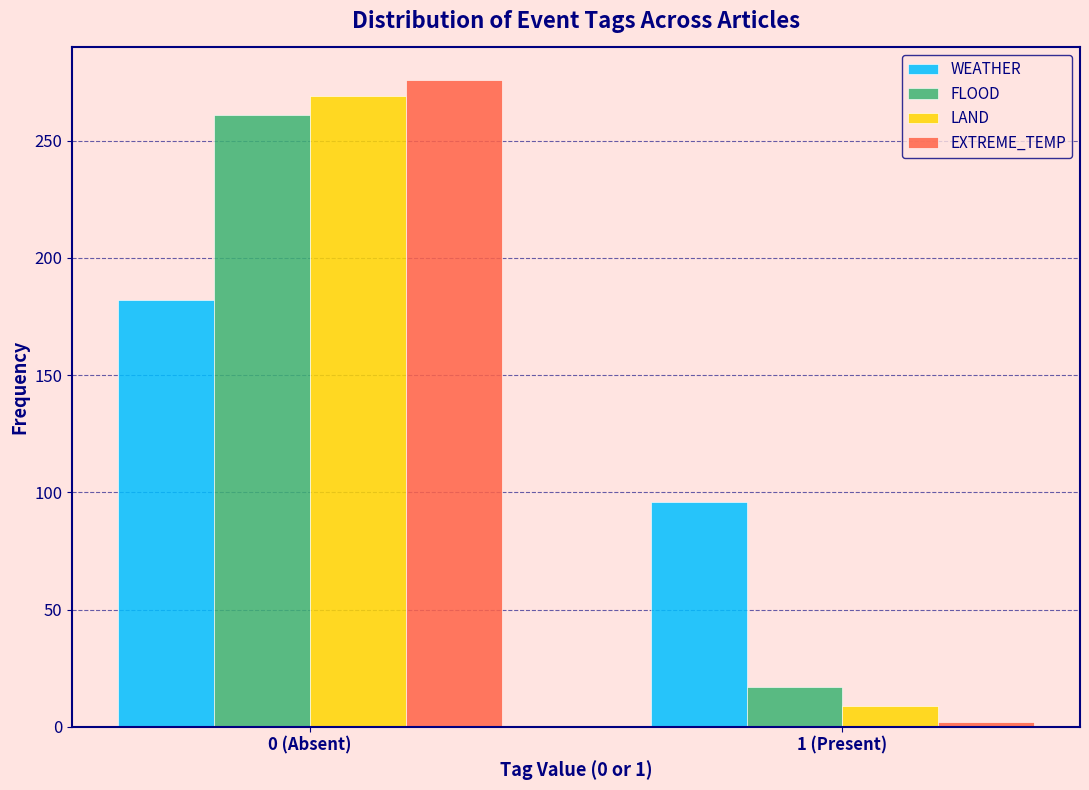

Reading left to right, what are all the values shown in this chart?

WEATHER: 0 (Absent)=182	1 (Present)=96
FLOOD: 0 (Absent)=261	1 (Present)=17
LAND: 0 (Absent)=269	1 (Present)=9
EXTREME_TEMP: 0 (Absent)=276	1 (Present)=2